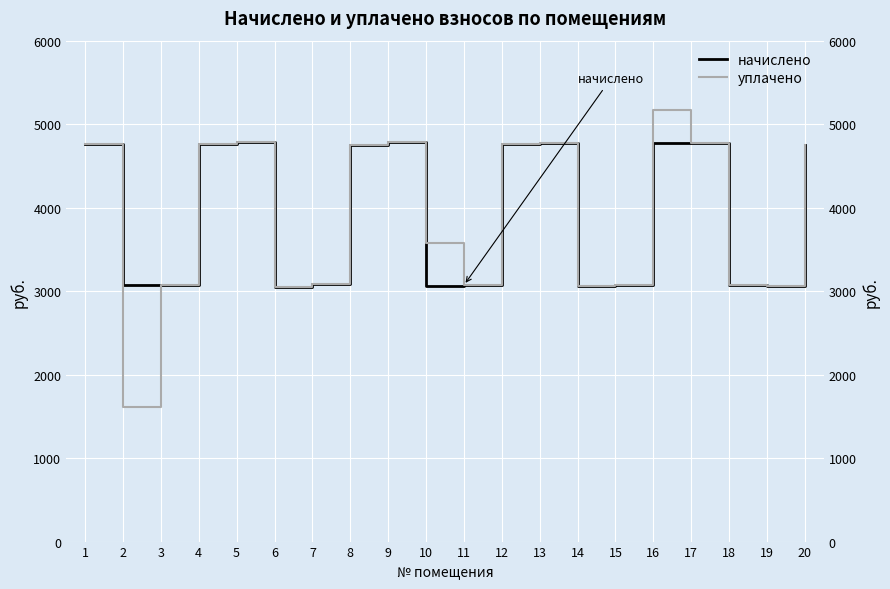

True or false: начислено has more than 0 interior local peaks.

True